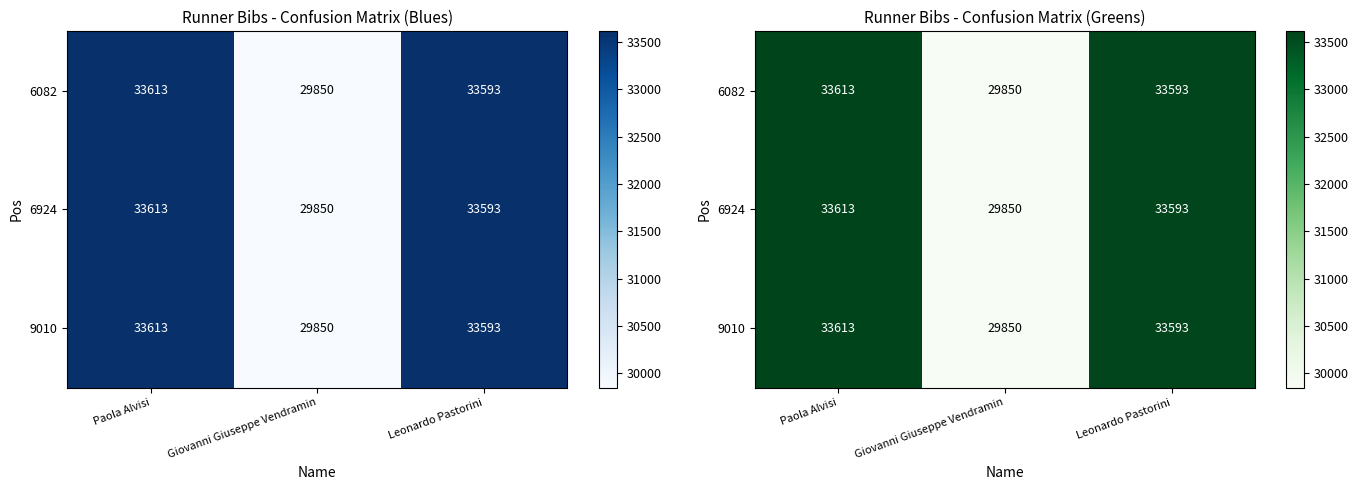

What is the difference between the 6924 values at Giovanni Giuseppe Vendramin and Paola Alvisi?

3763